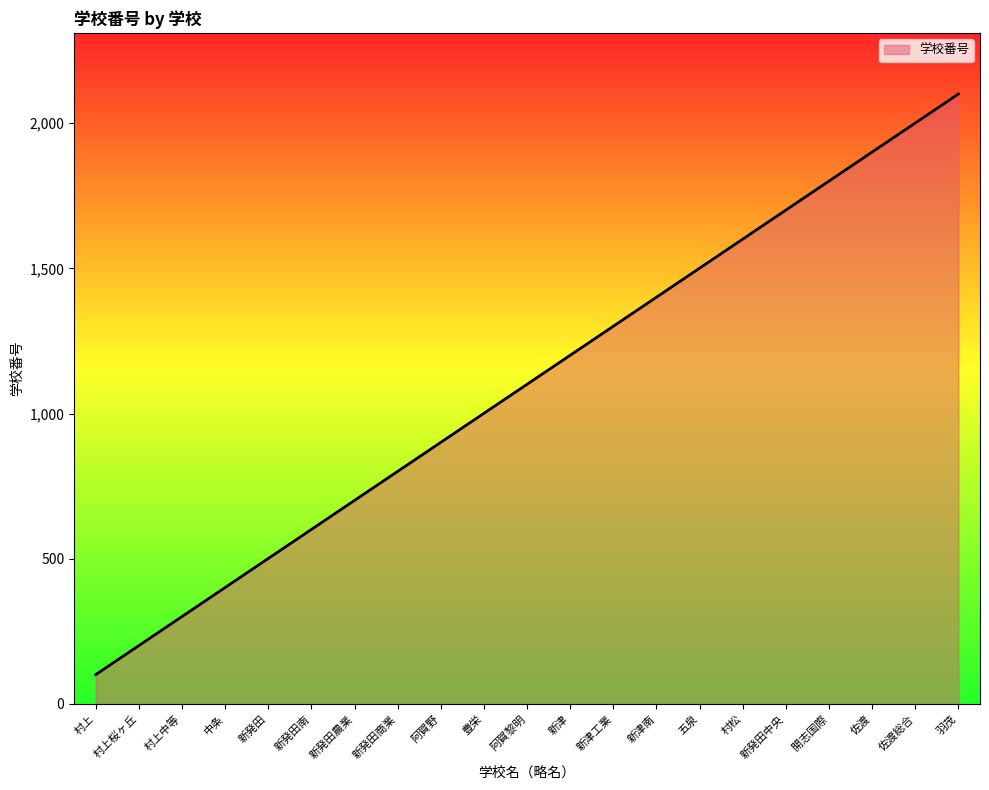

The value at 新発田中央 is 1701. True or false?

True